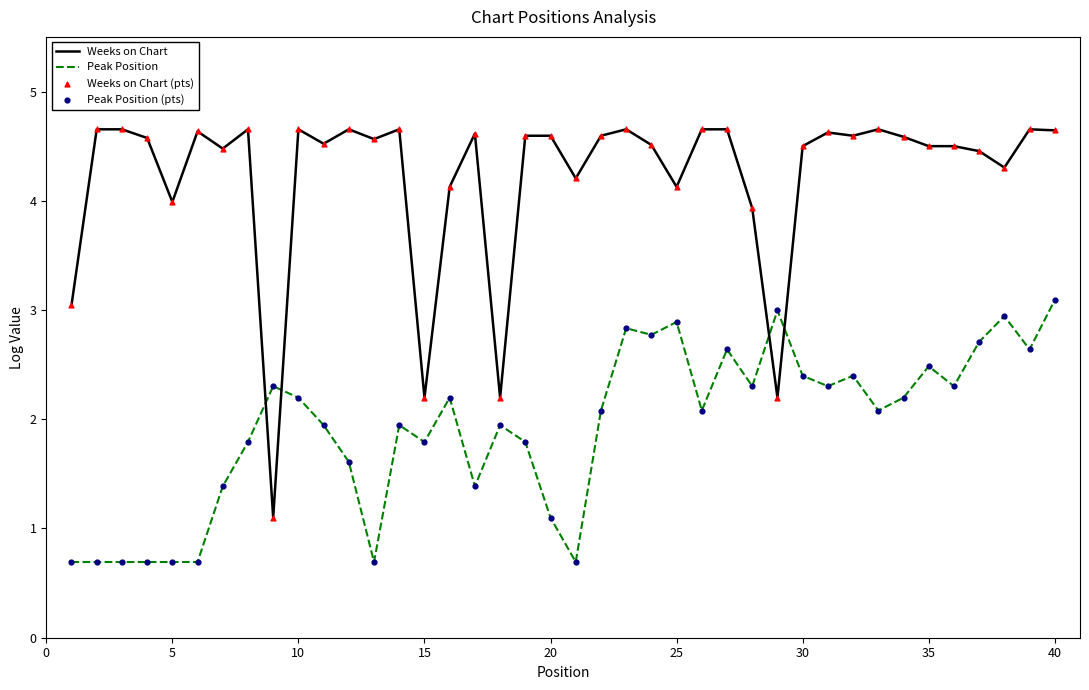

Which series has the largest total across all categories?

Weeks on Chart